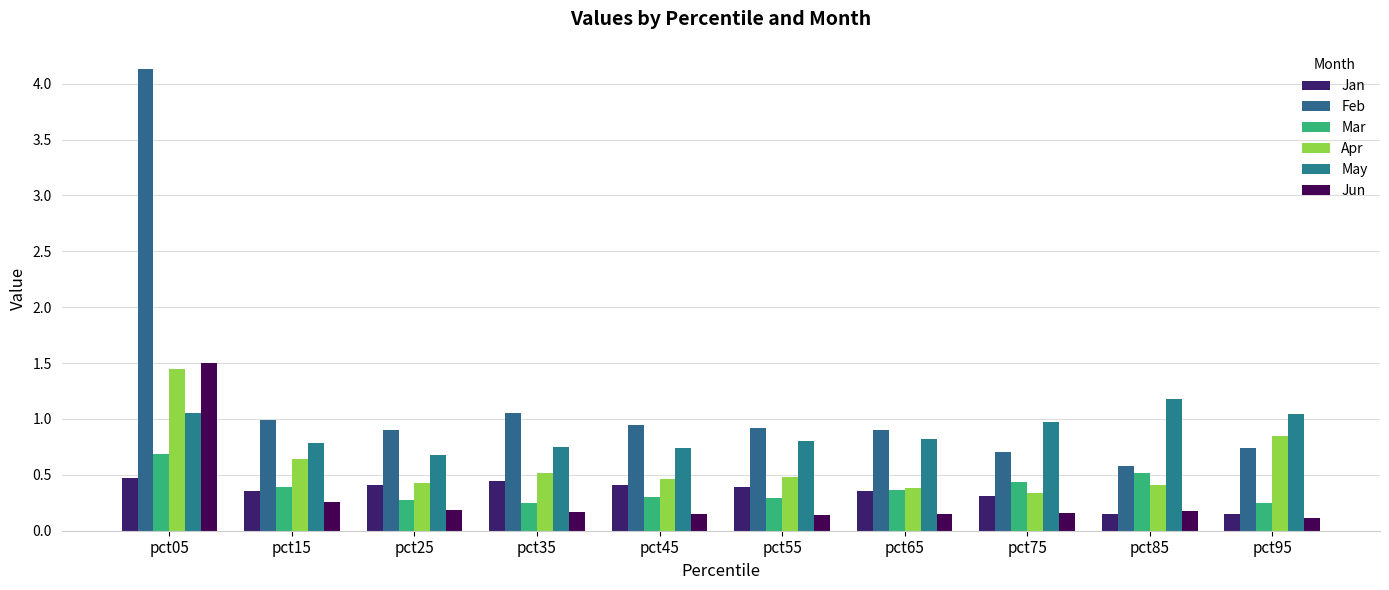

What is the sum of the May values at pct85 and pct05?

2.2